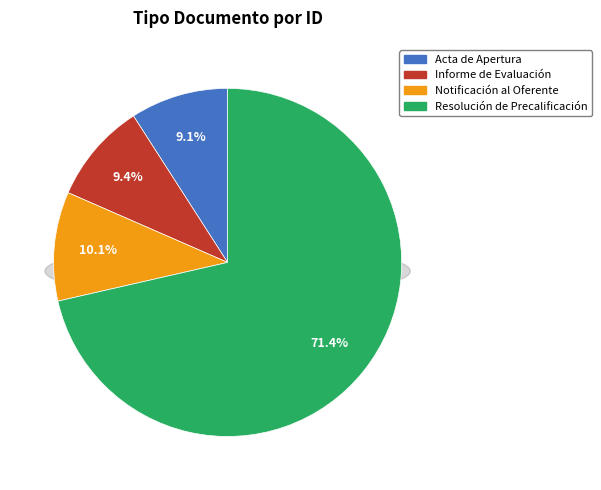

What percentage do Resolución de Precalificación and Informe de Evaluación together represent?

80.8%